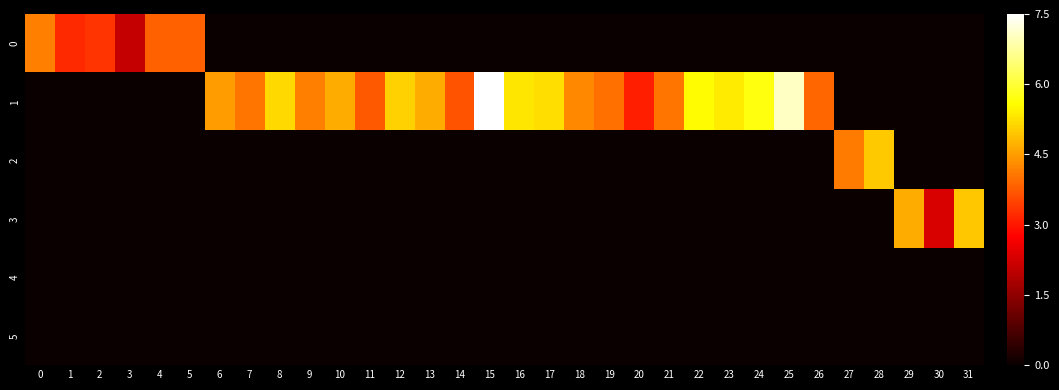

Between 2 and 29, which is larger?

2